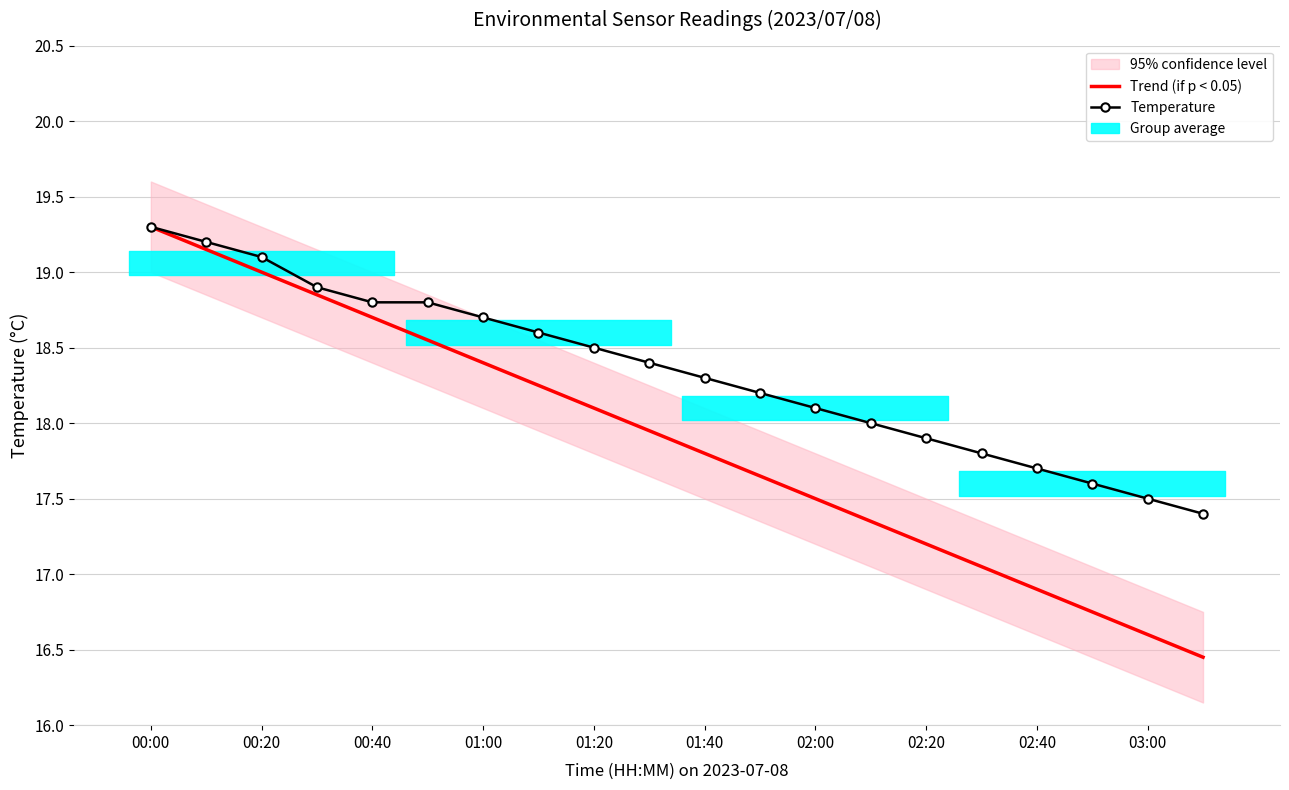

True or false: Temperature and Trend (if p < 0.05) intersect in this chart.

False